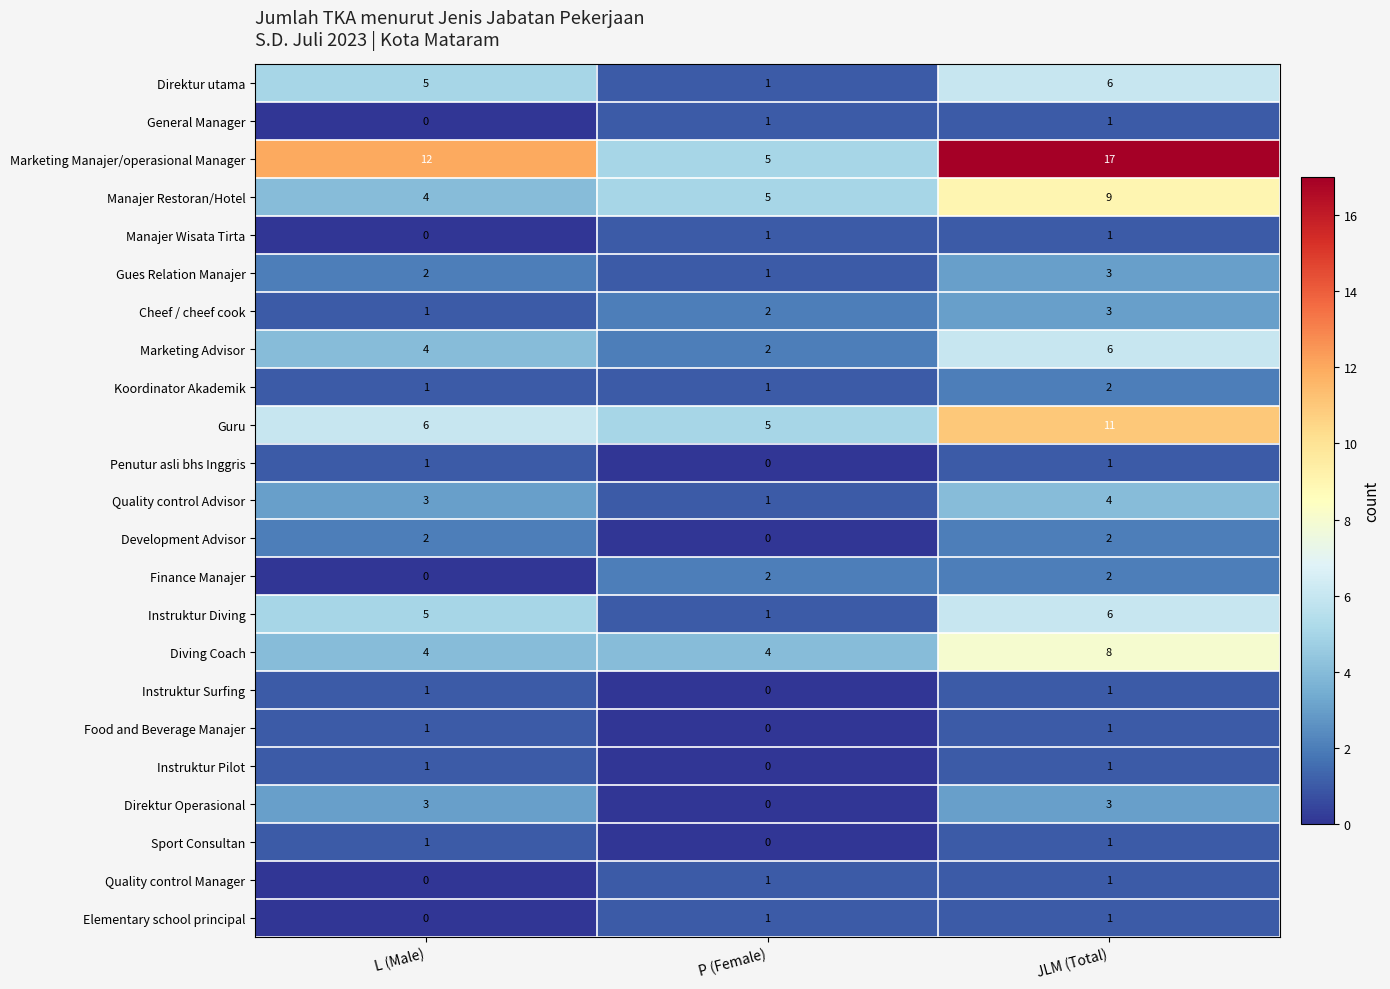

What value does the Guru series have at L (Male)?

6